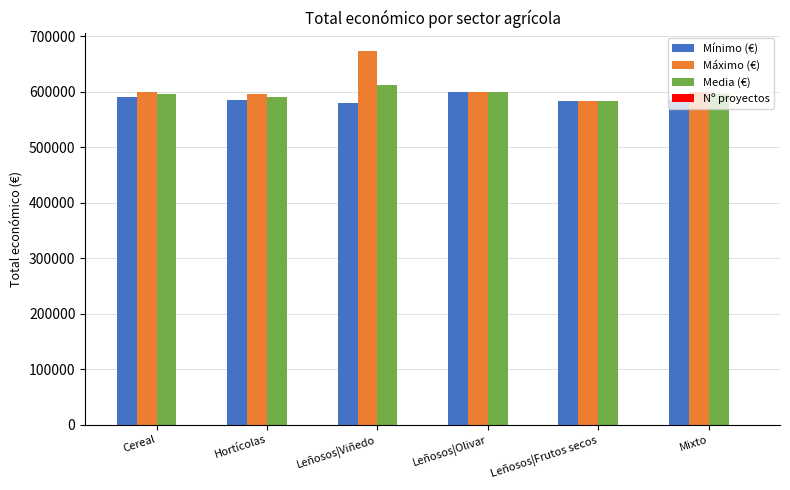

What is the greatest value displayed?

672807